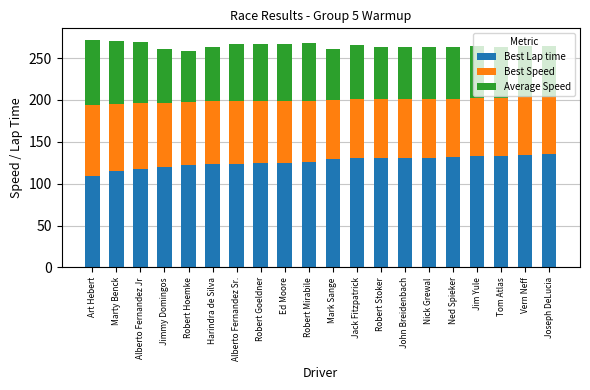

The Best Lap time series shows 131.4 at Ned Spieker. True or false?

True